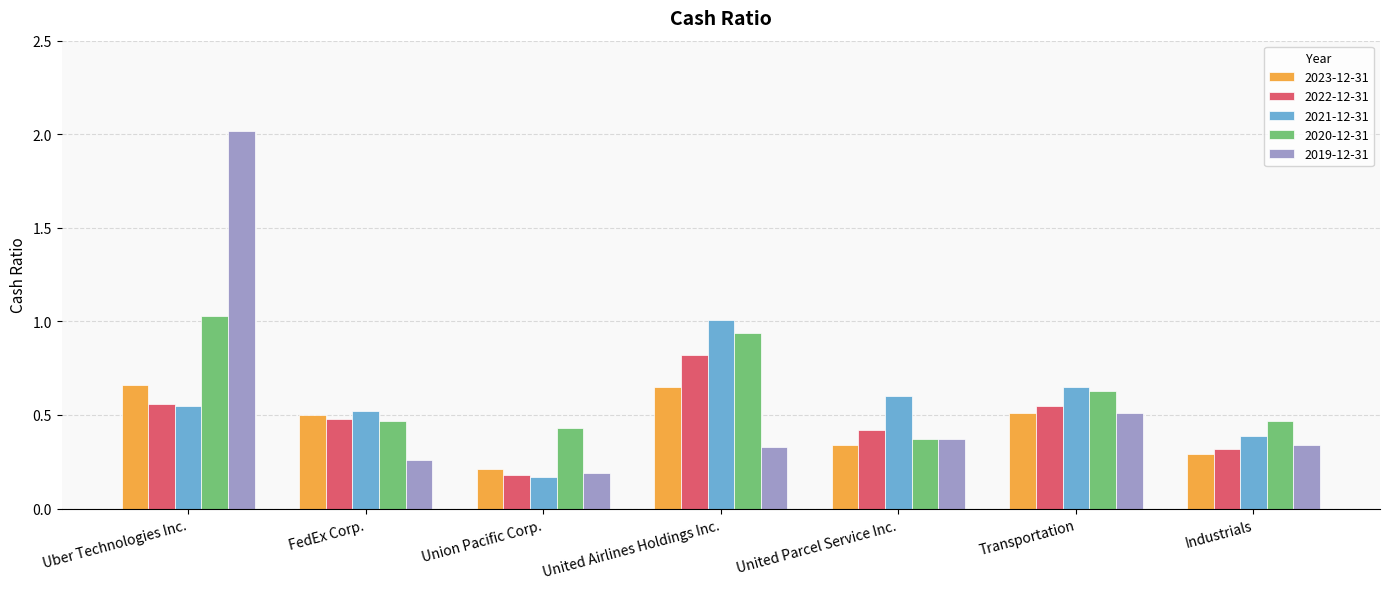

What is the total value across all series at Uber Technologies Inc.?

4.8